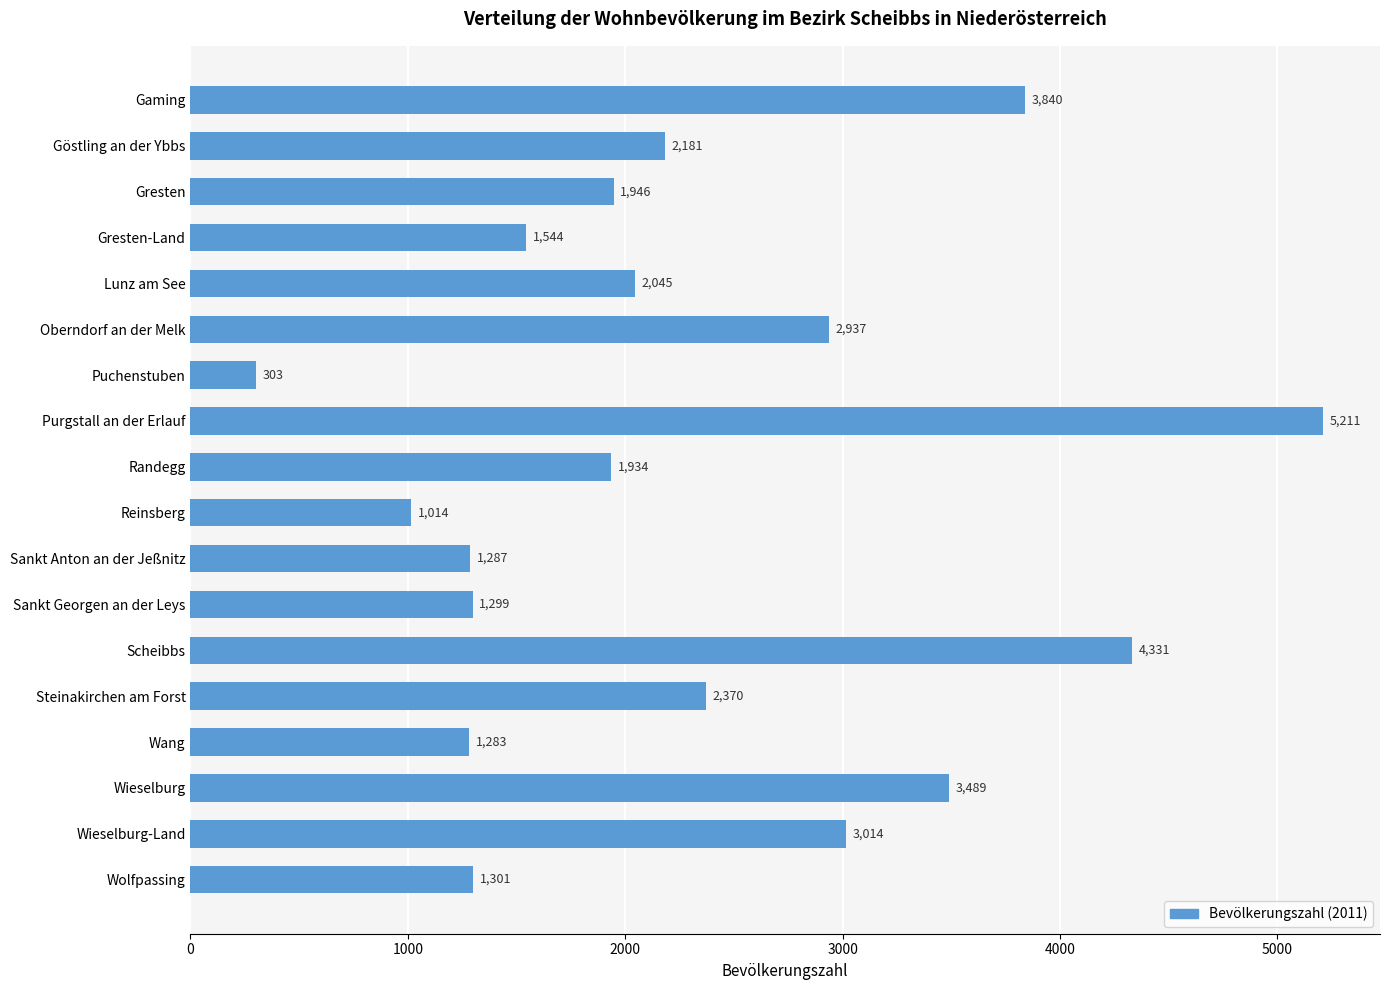

What is the sum of all values?

41329